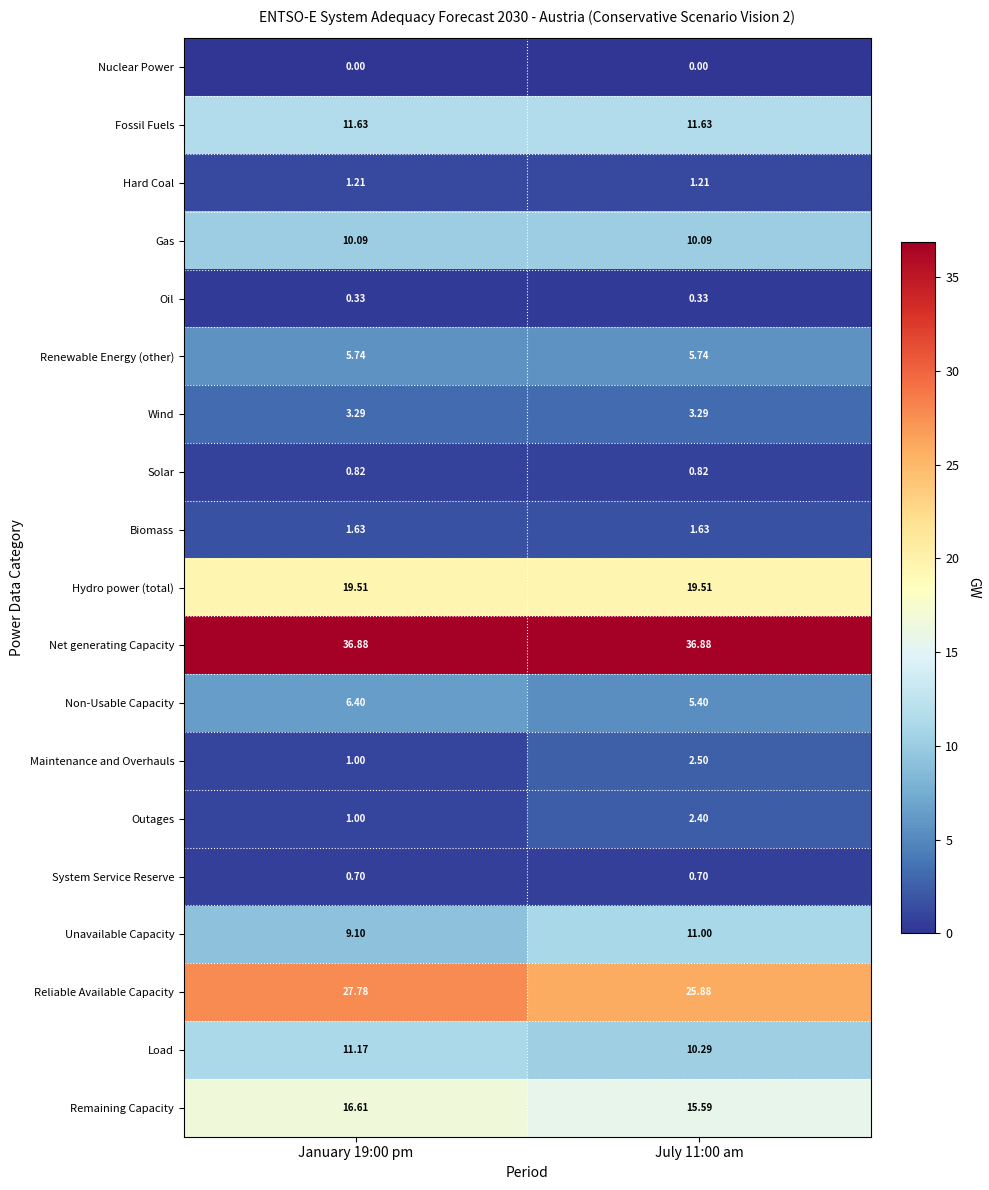

Rank the series by their maximum value, from lowest to highest.

Nuclear Power, Oil, System Service Reserve, Solar, Hard Coal, Biomass, Outages, Maintenance and Overhauls, Wind, Renewable Energy (other), Non-Usable Capacity, Gas, Unavailable Capacity, Load, Fossil Fuels, Remaining Capacity, Hydro power (total), Reliable Available Capacity, Net generating Capacity